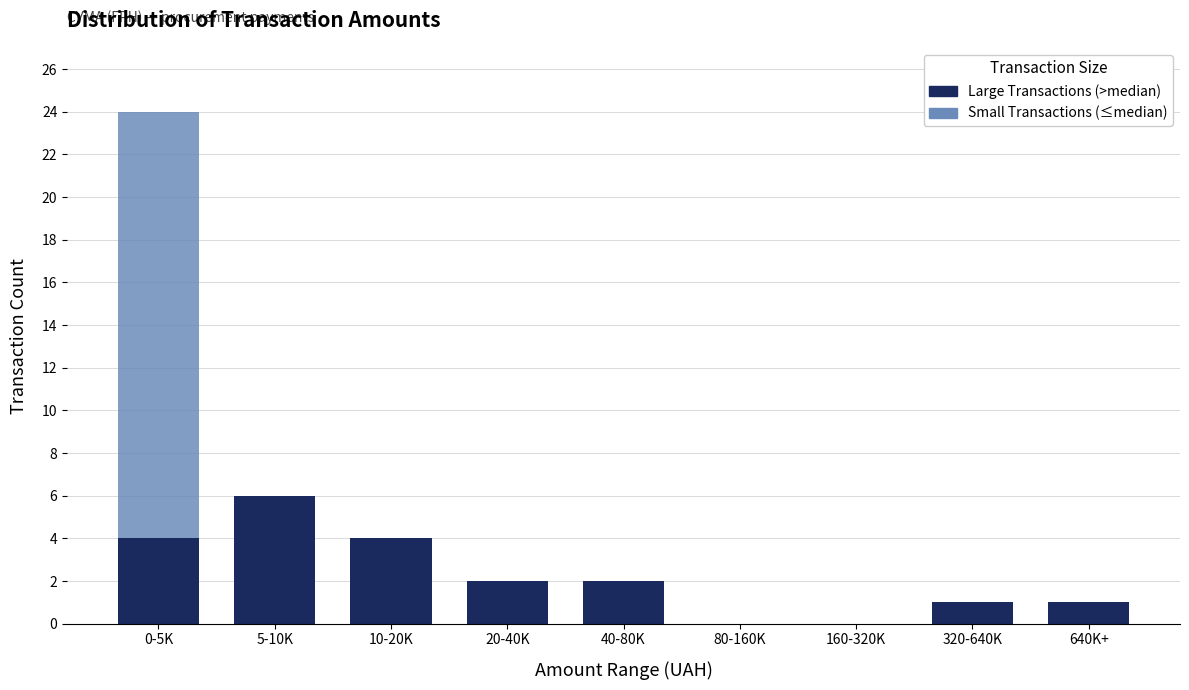

Reading left to right, list the values for the Large Transactions (>median) series.

0-5K=4	5-10K=6	10-20K=4	20-40K=2	40-80K=2	80-160K=0	160-320K=0	320-640K=1	640K+=1